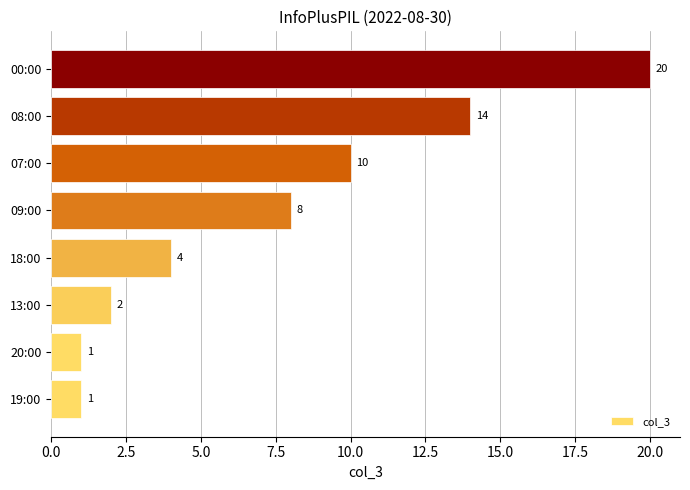

Is it true that the value at 09:00 is 11?

False